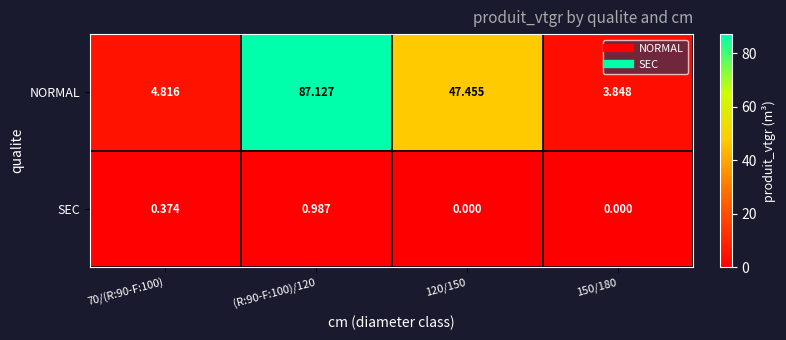

List the series in order of their overall mean, highest first.

NORMAL, SEC